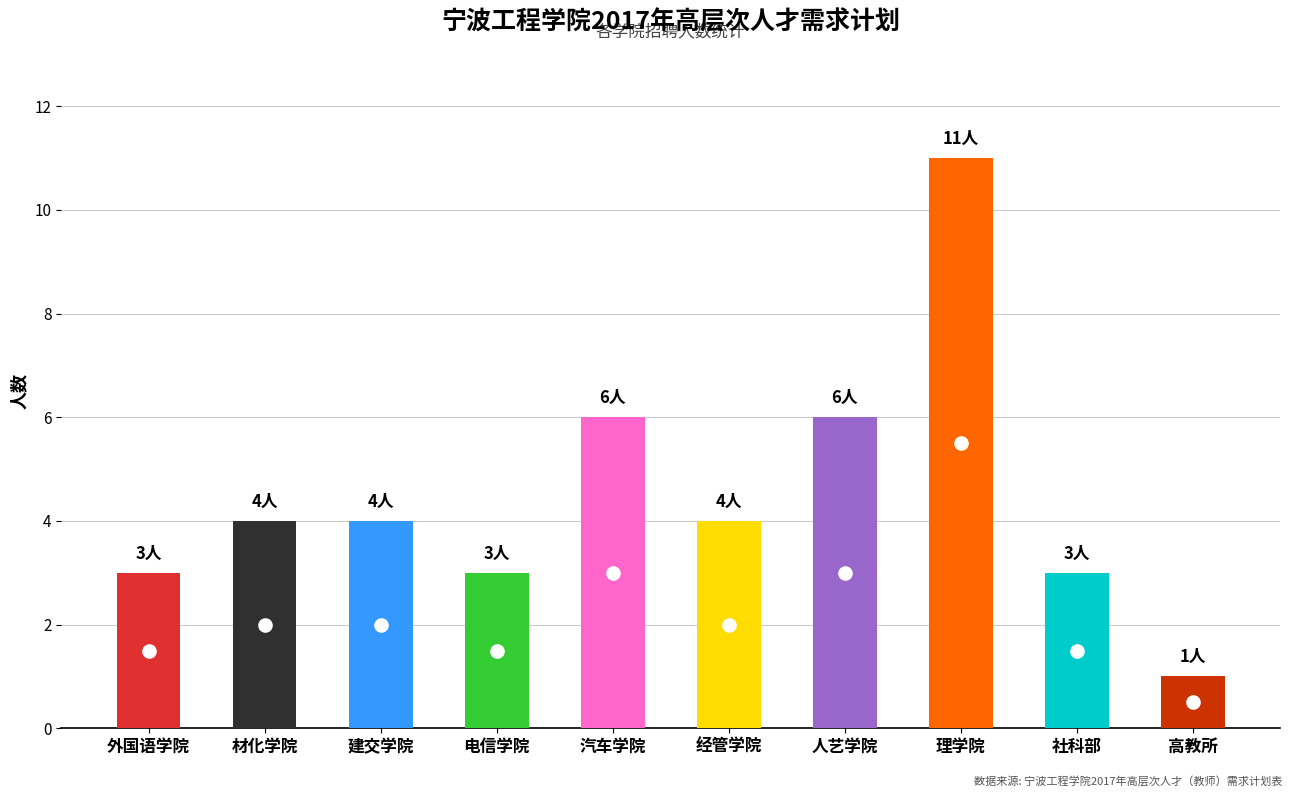

Does the chart contain any negative values?

No